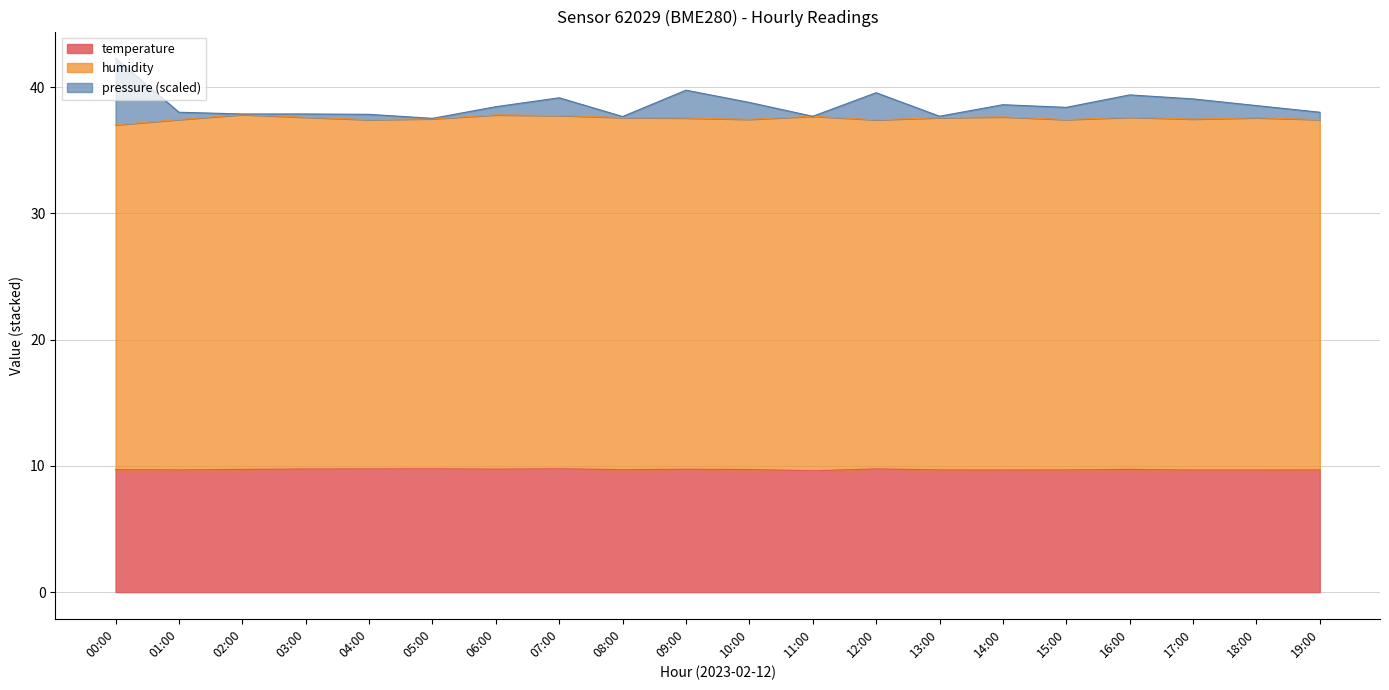

True or false: temperature has a value of 4.7 at 06:00.

False